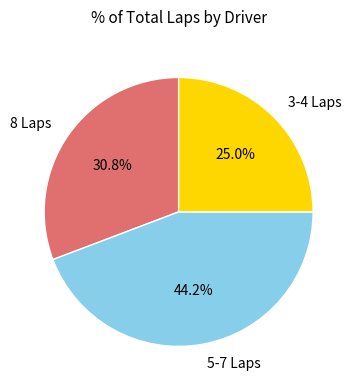

What is the largest slice in the pie chart?

5-7 Laps